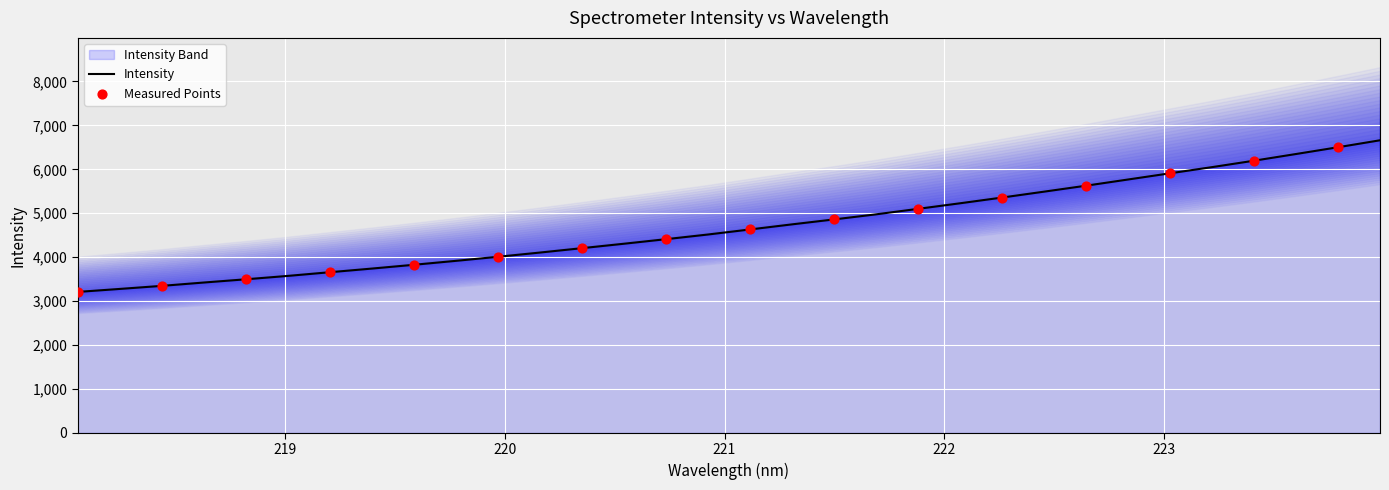

Between 219.2067 and 218.2508, which is larger?

219.2067